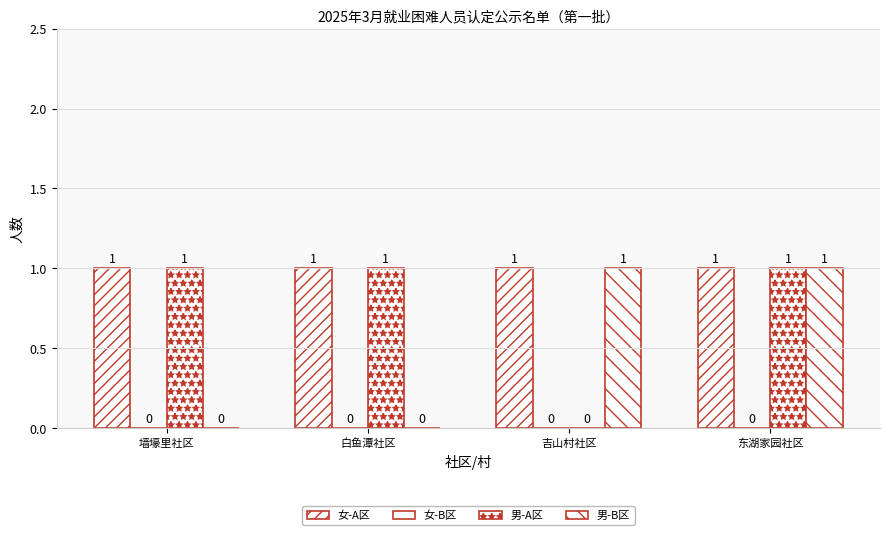

Are the bars horizontal?

No